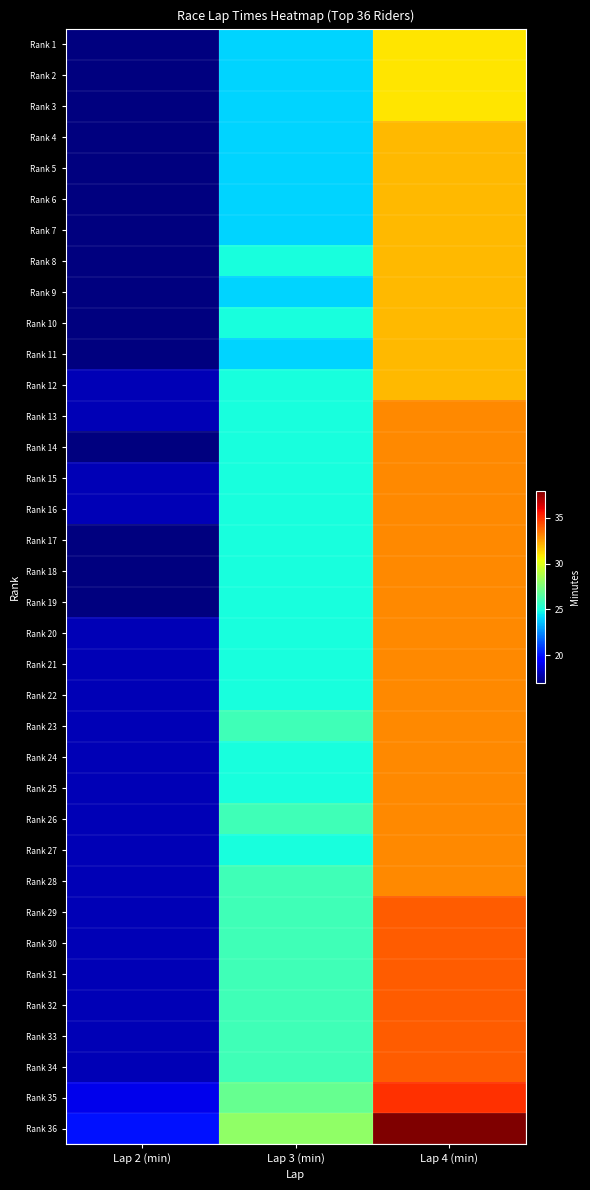

Which series has the widest spread of values?

Rank 36